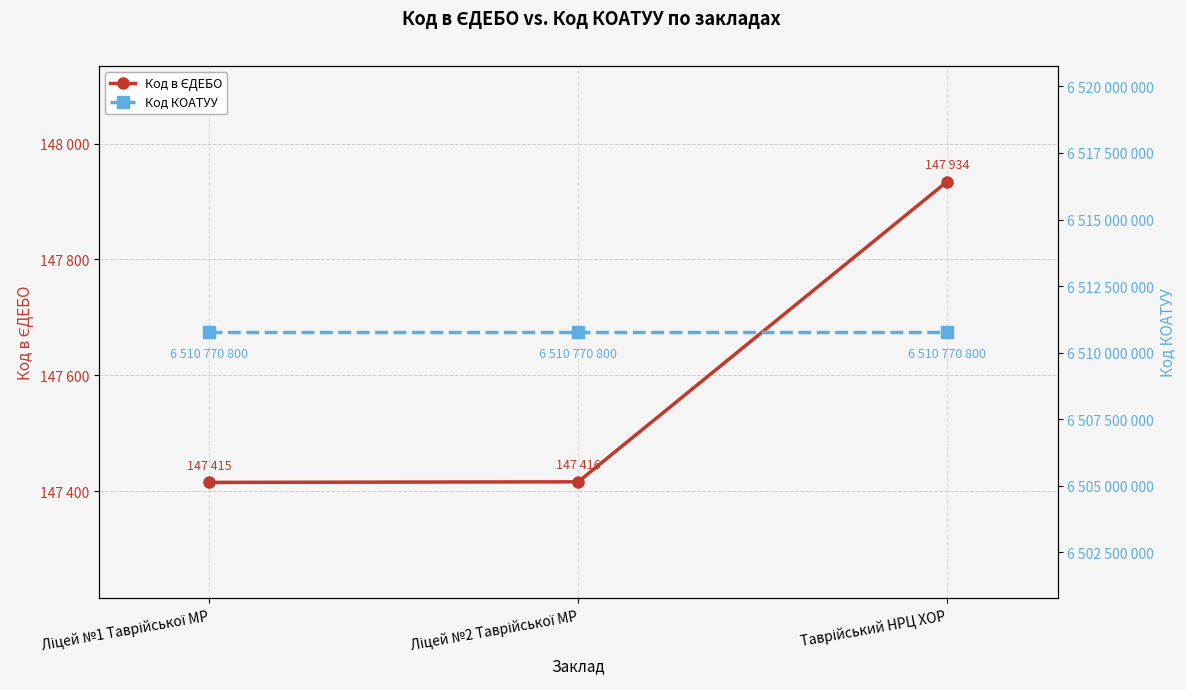

What is the value of the Код в ЄДЕБО point at the 3rd from the left?

147934